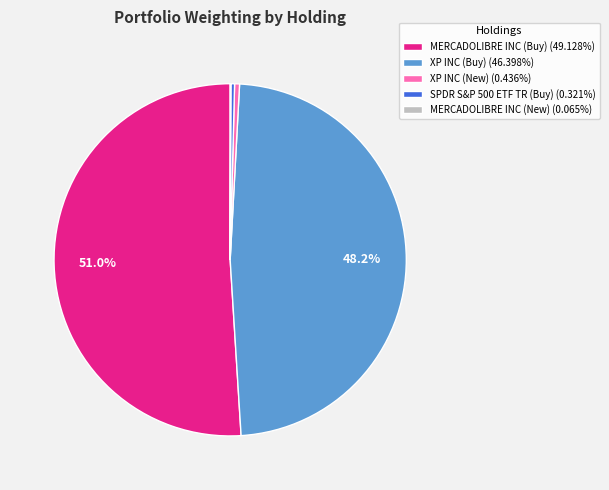

Is the sum of XP INC (Buy) (46.398%) and SPDR S&P 500 ETF TR (Buy) (0.321%) greater than half?

No